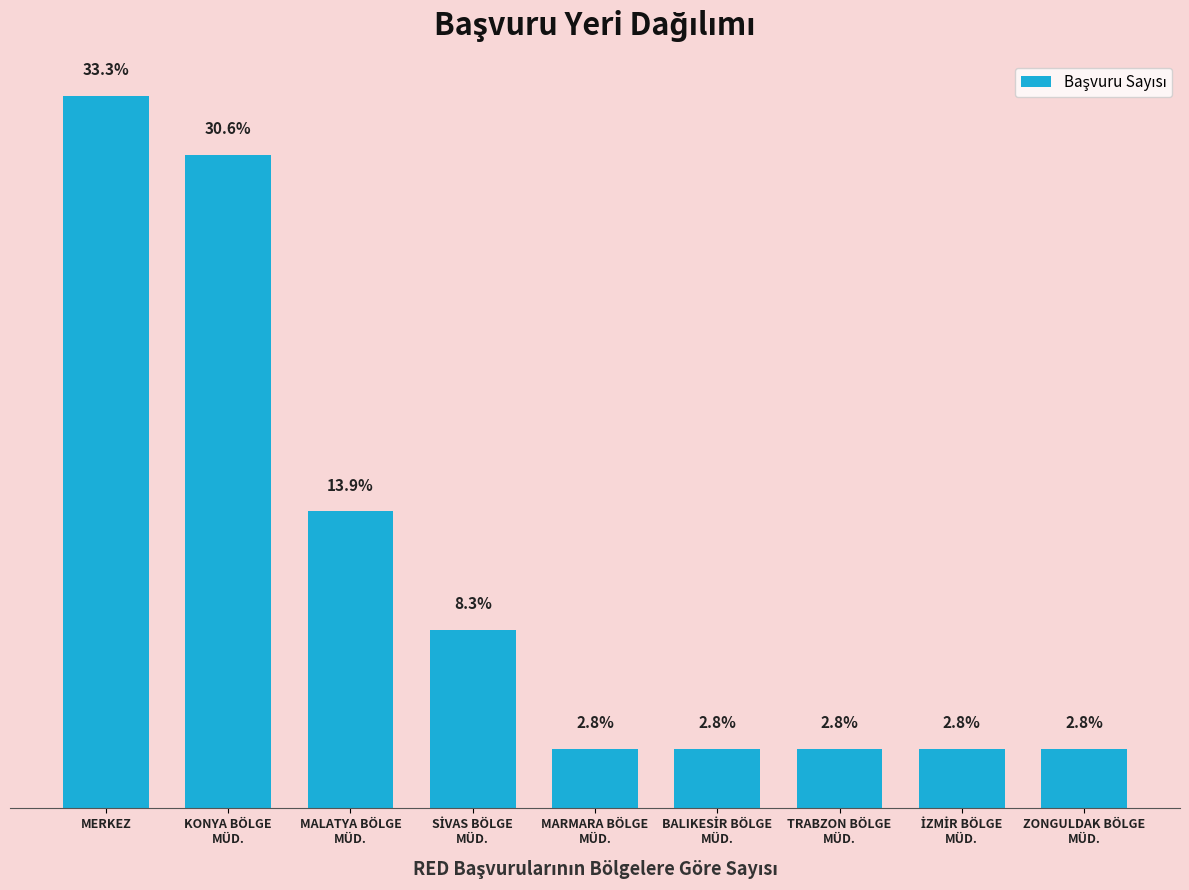

The chart shows a value of 11 at KONYA BÖLGE
MÜD.. True or false?

True